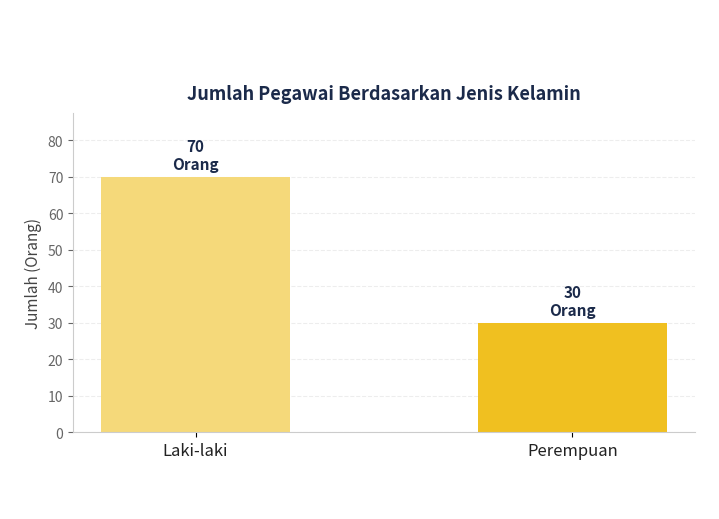

How many values are between 30 and 70?

2